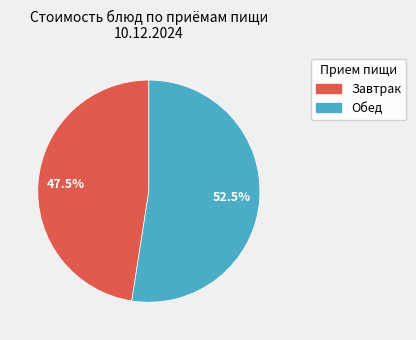

Does any single category account for the majority?

Yes